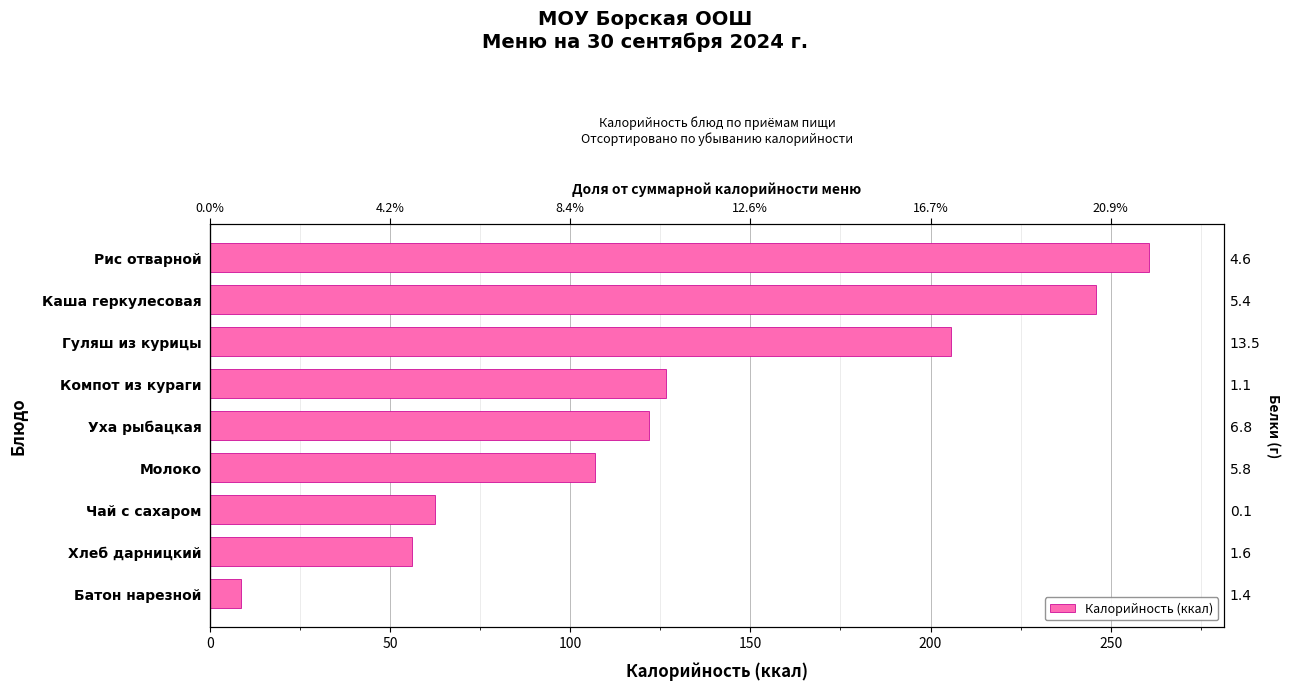

Count the number of categories in the chart.

9